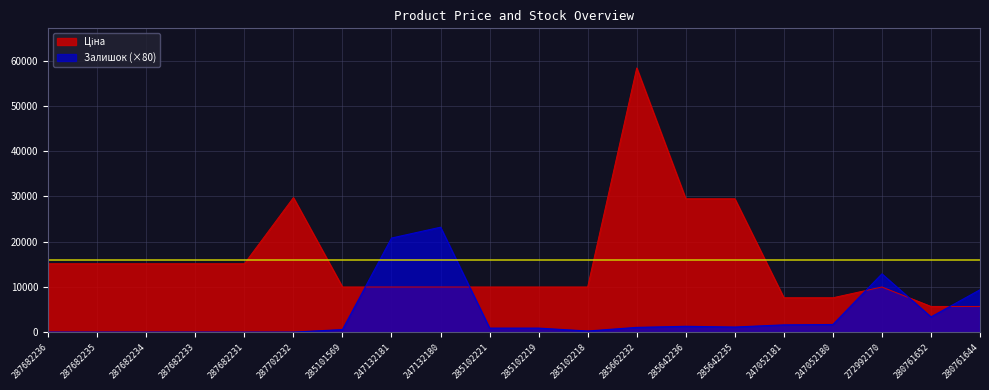

At which category is the sum across all series the highest?

285662232